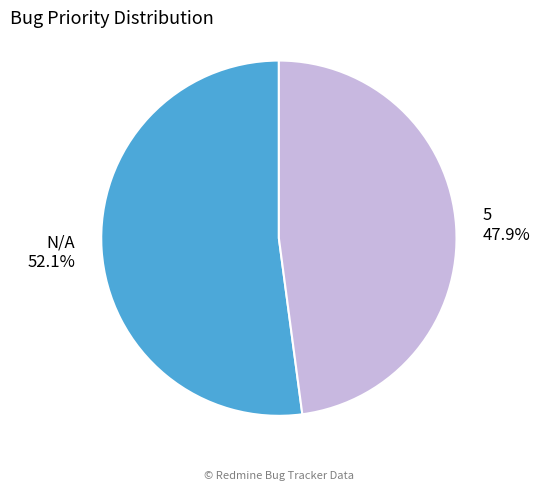

Which category has the smallest portion of the pie?

5